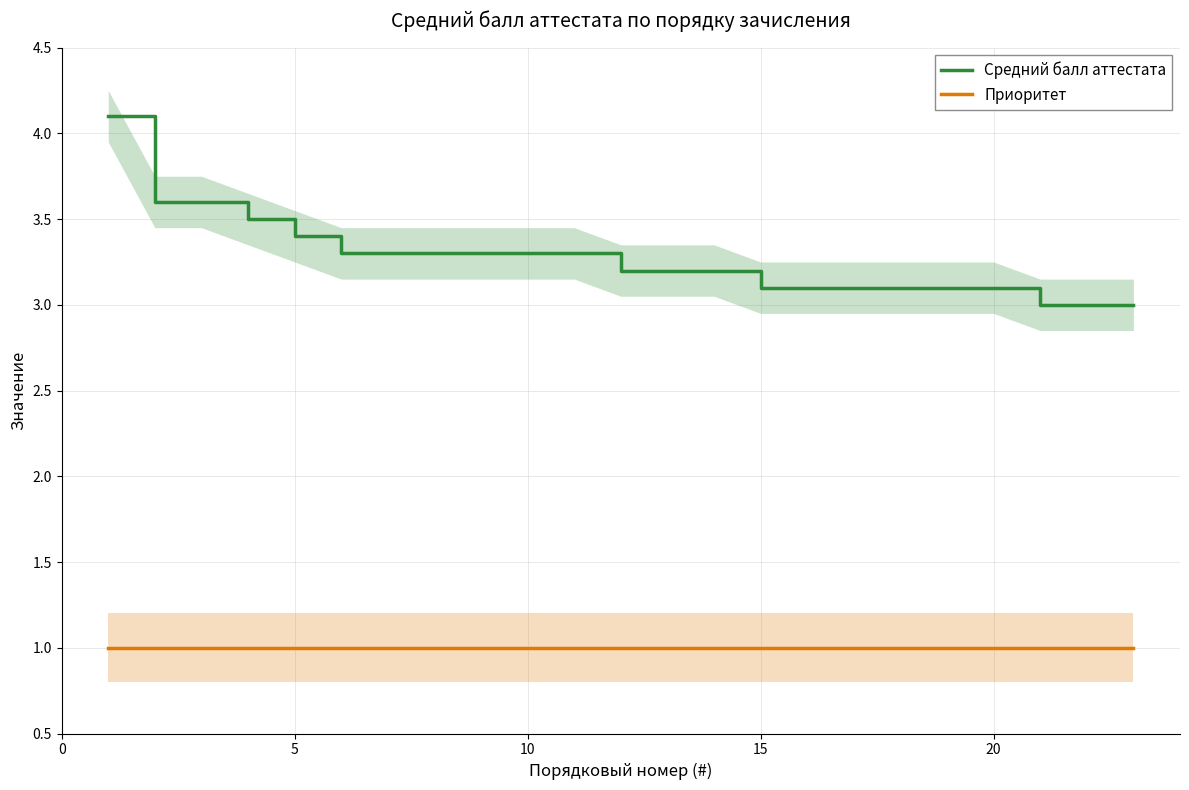

What is the highest value of the Приоритет series?

1.0